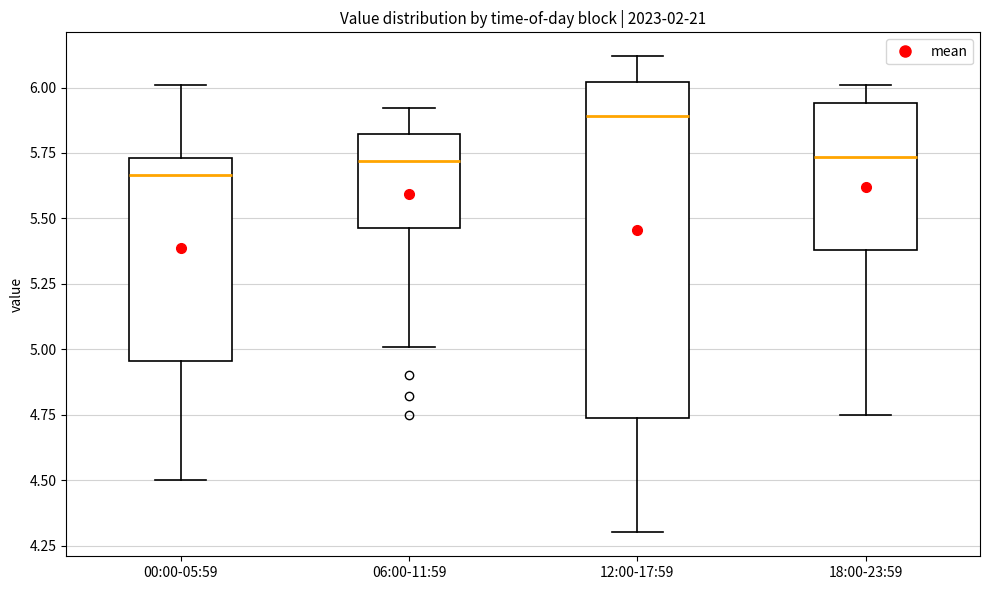

Where does the lower whisker of the box for 12:00-17:59 end on the y-axis? The values are not printed on the chart, so give them approximately, as read against the axis.

4.30